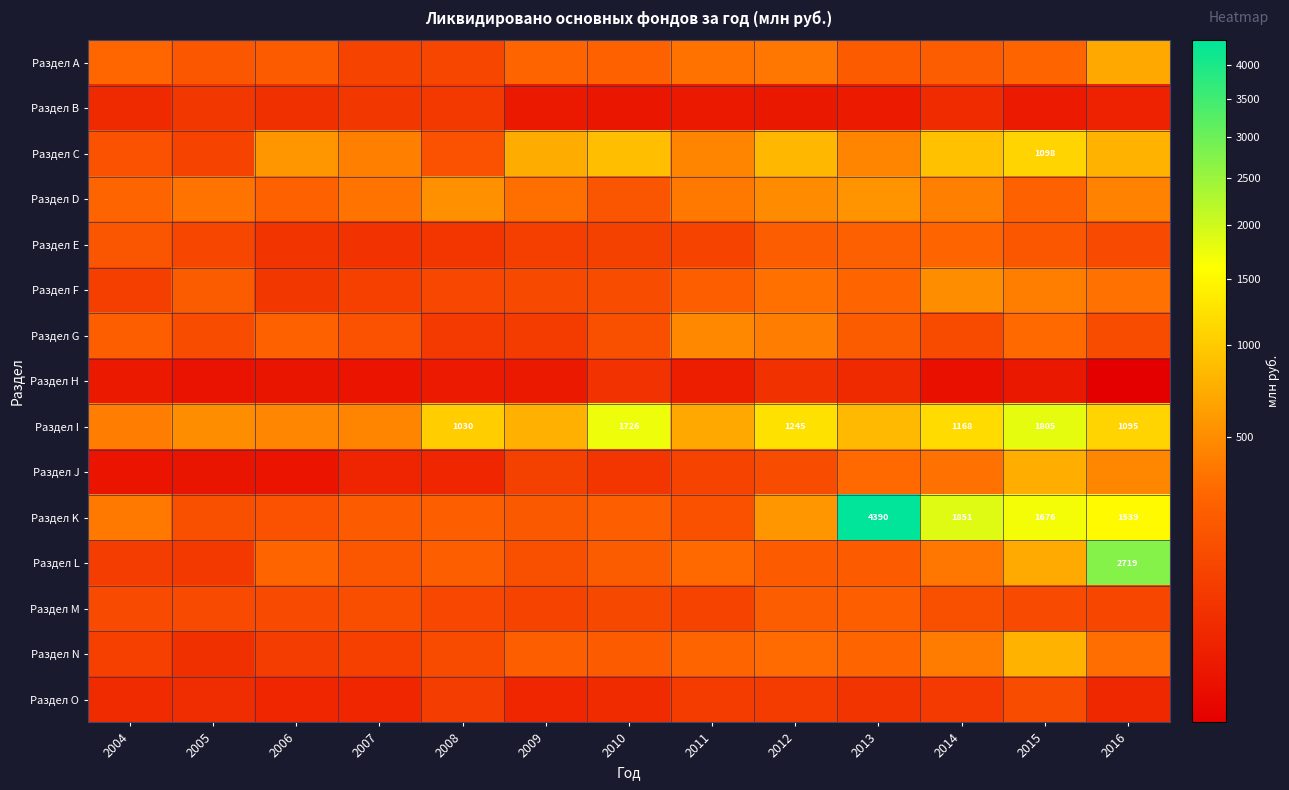

What is the difference between the maximum and second lowest values in the Раздел F series?

411